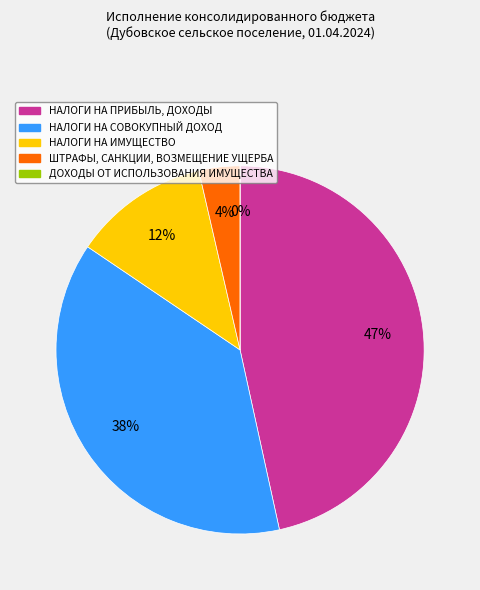

Does НАЛОГИ НА ИМУЩЕСТВО represent more than half of the total?

No